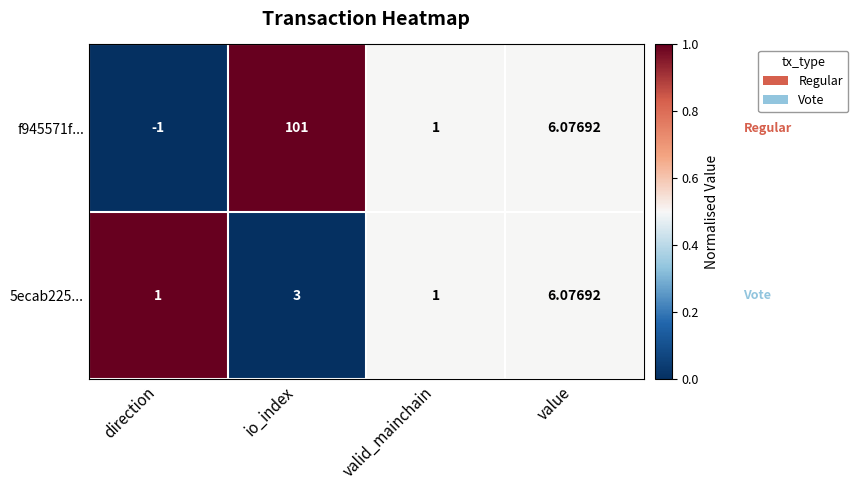

Is the value of f945571f... at valid_mainchain greater than the value of 5ecab225... at io_index?

No